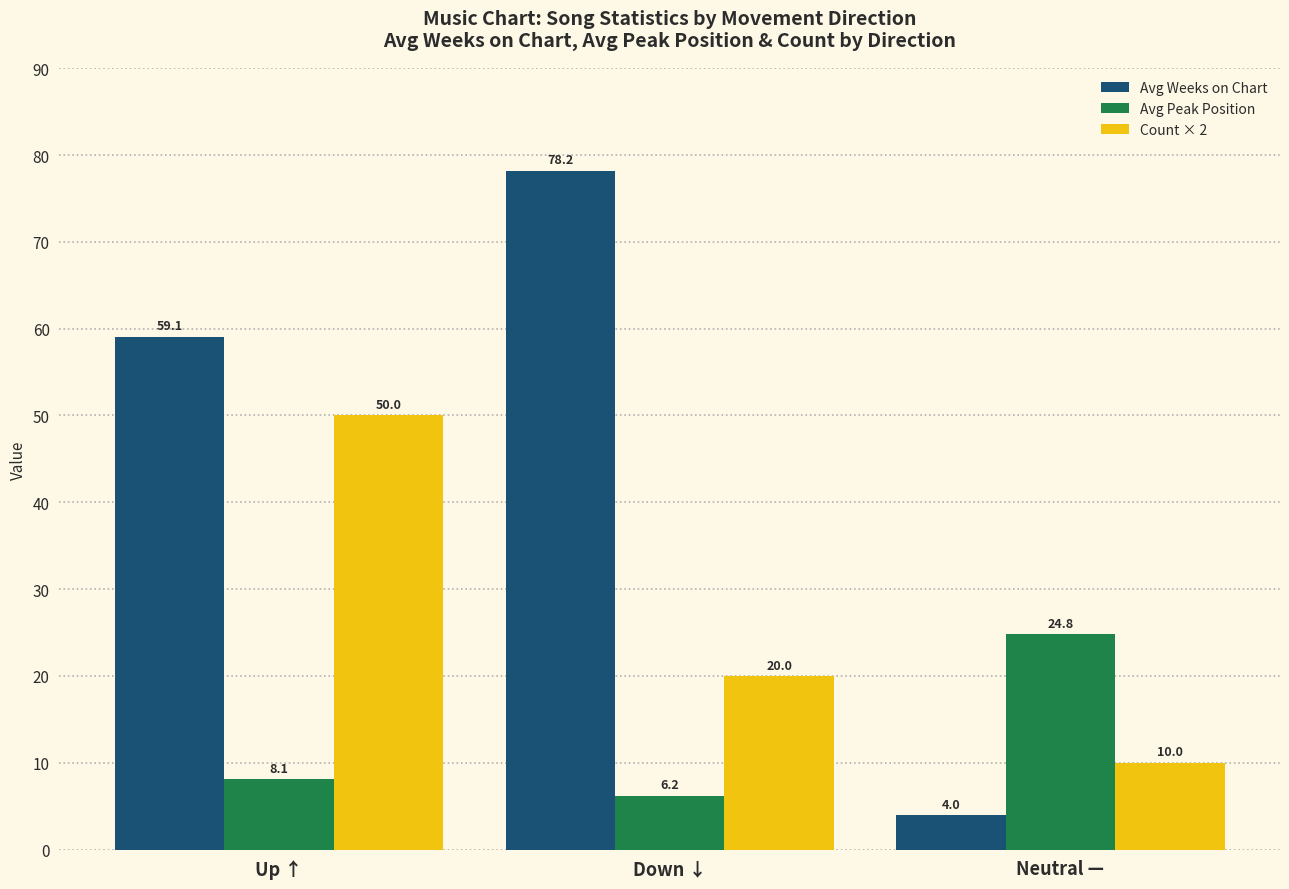

Rank the series by their average value, from lowest to highest.

Avg Peak Position, Count × 2, Avg Weeks on Chart